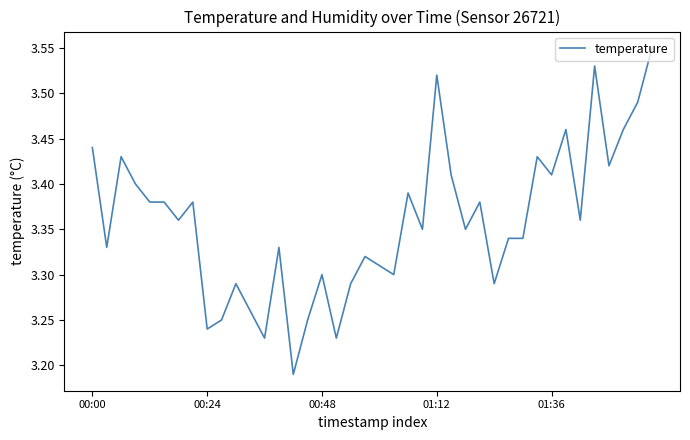

List the labels in order of value, smallest first.

14, 12, 17, 8, 9, 15, 11, 10, 18, 28, 16, 21, 20, 19, 00:24, 13, 29, 30, 23, 26, 6, 34, 01:36, 5, 7, 27, 22, 01:12, 25, 32, 36, 00:48, 31, 00:00, 33, 37, 38, 24, 35, 39